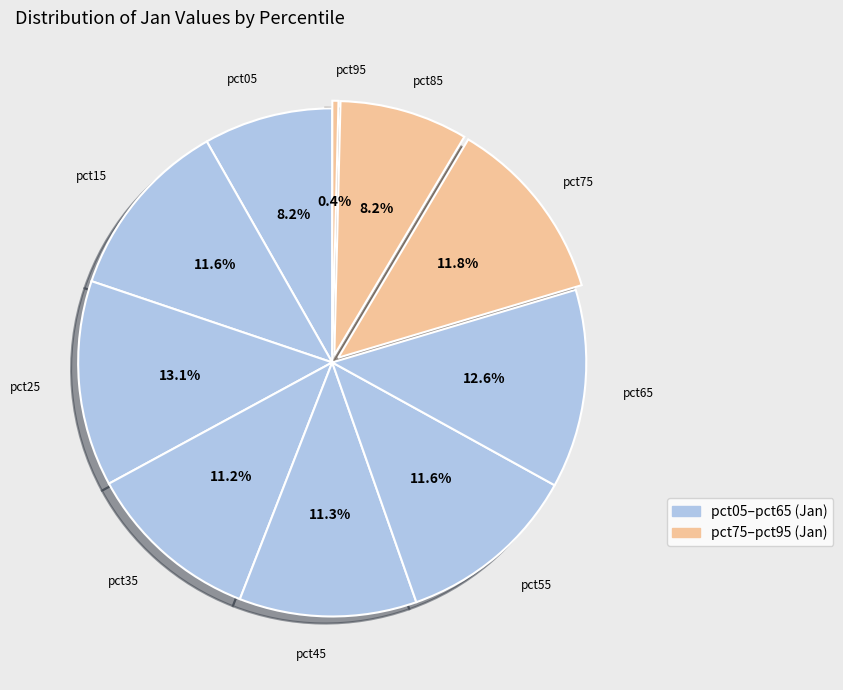

To the nearest percent, what is the difference between the largest and smallest slice percentages?

13%